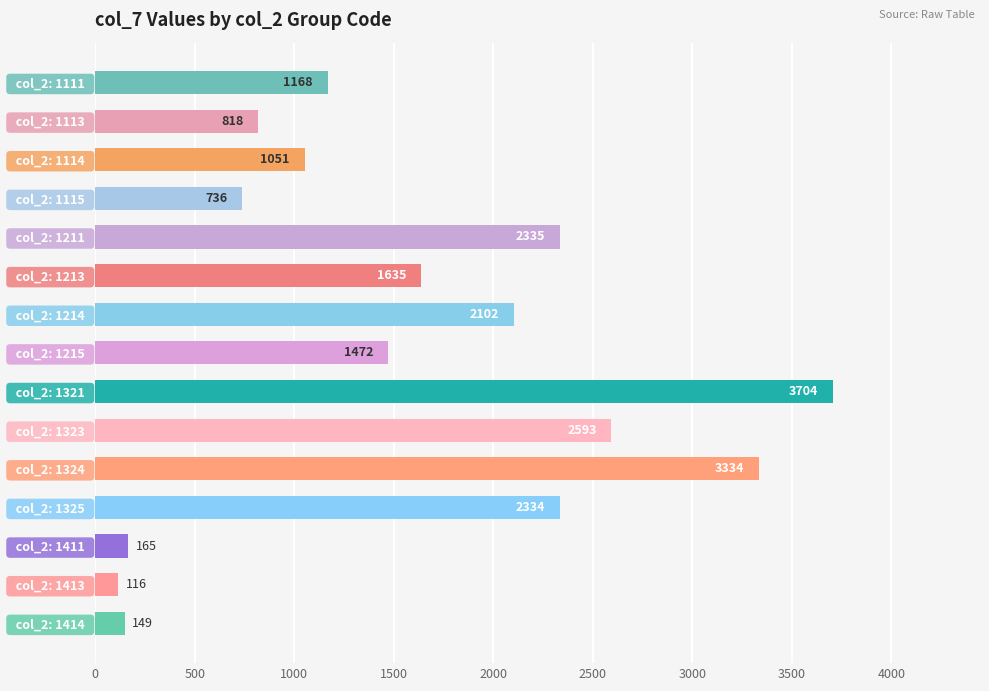

List the labels in order of value, largest first.

  col_2: 1321  ,   col_2: 1324  ,   col_2: 1323  ,   col_2: 1211  ,   col_2: 1325  ,   col_2: 1214  ,   col_2: 1213  ,   col_2: 1215  ,   col_2: 1111  ,   col_2: 1114  ,   col_2: 1113  ,   col_2: 1115  ,   col_2: 1411  ,   col_2: 1414  ,   col_2: 1413  